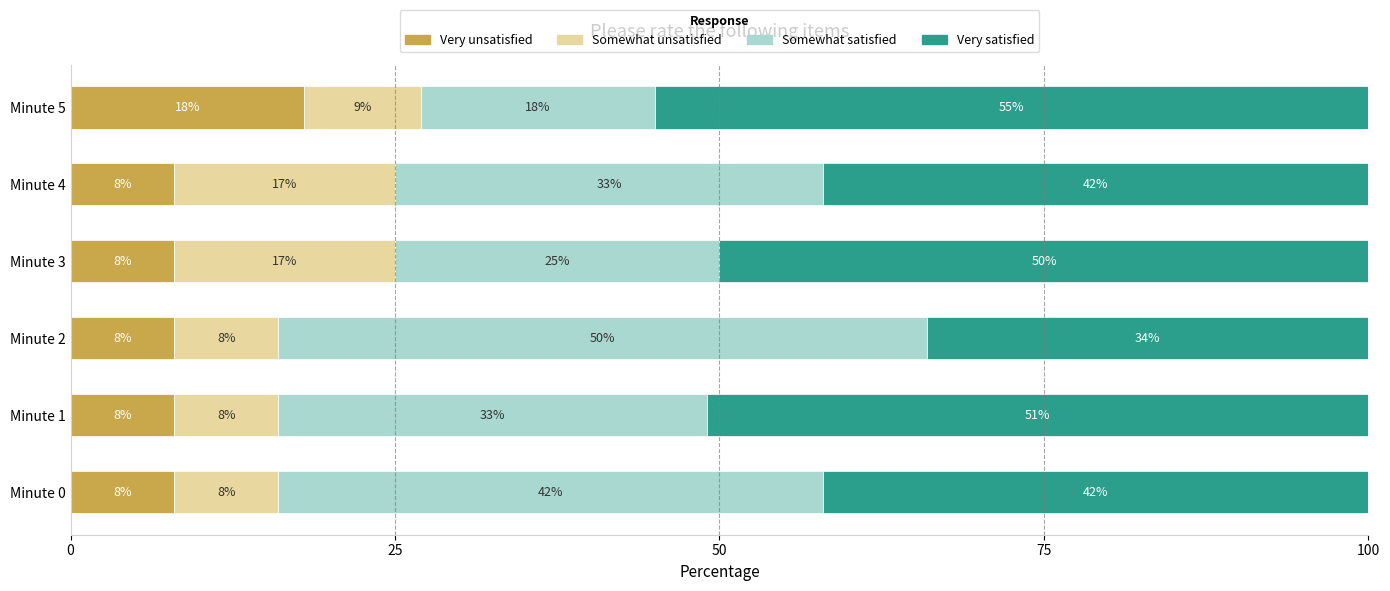

What is the sum of all Very unsatisfied values?

58